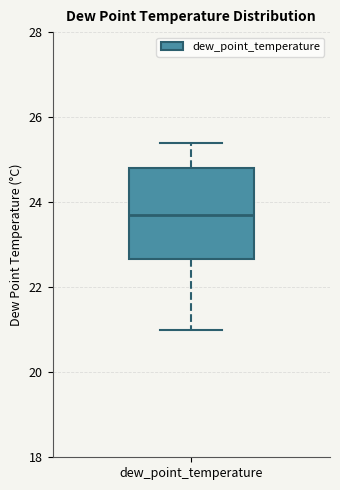

Where does the upper whisker of the box for dew_point_temperature end on the y-axis? The values are not printed on the chart, so give them approximately, as read against the axis.

25.4